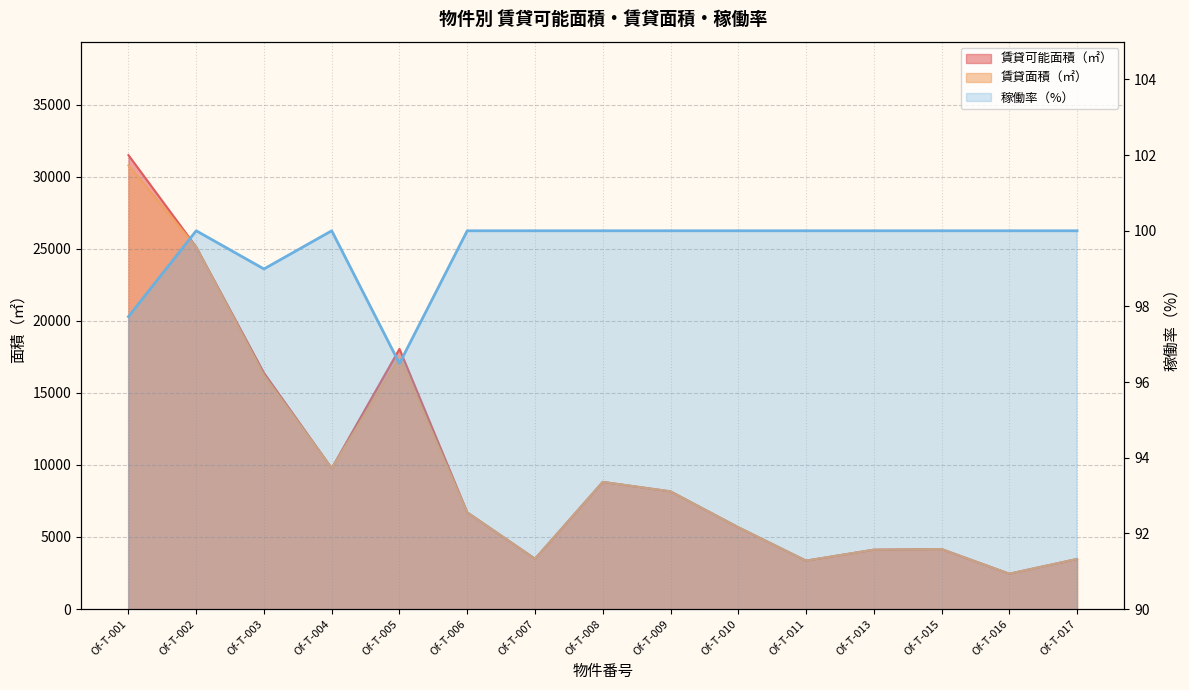

List the labels in order of 賃貸可能面積（㎡） value, smallest first.

Of-T-016, Of-T-011, Of-T-017, Of-T-007, Of-T-013, Of-T-015, Of-T-010, Of-T-006, Of-T-009, Of-T-008, Of-T-004, Of-T-003, Of-T-005, Of-T-002, Of-T-001